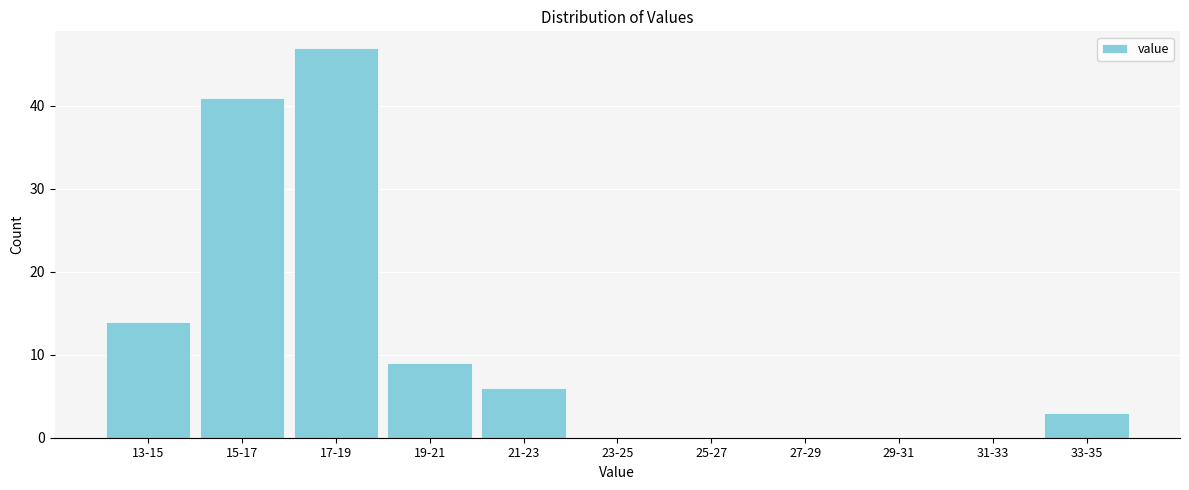

Reading left to right, transcribe all the data shown in this chart.

13-15=14	15-17=41	17-19=47	19-21=9	21-23=6	23-25=0	25-27=0	27-29=0	29-31=0	31-33=0	33-35=3